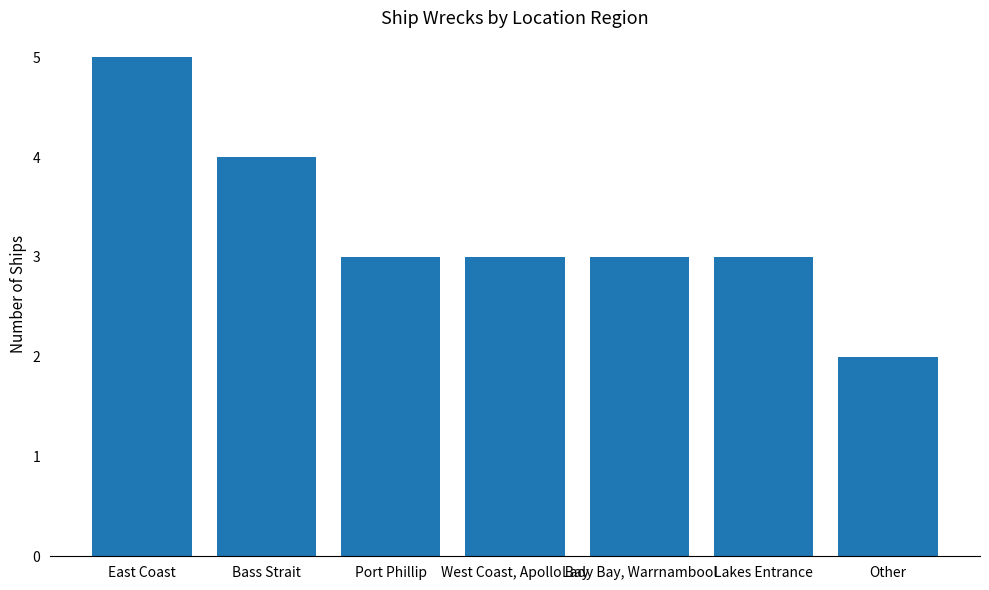

How many data points does each series have?

7